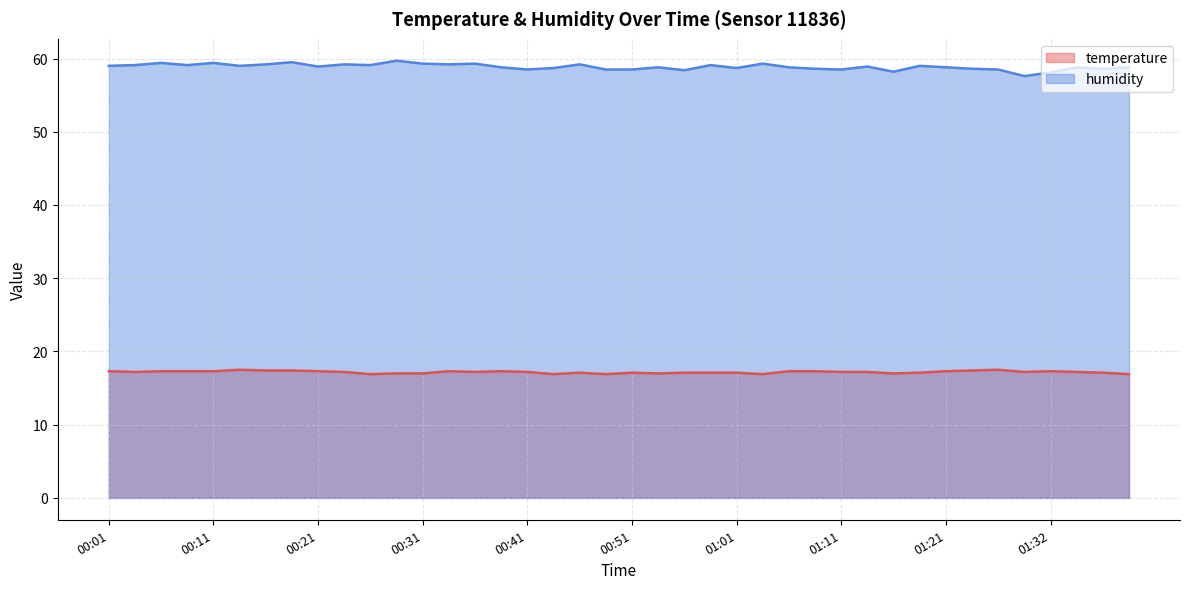

What is the total value across all series at 00:04?

76.3